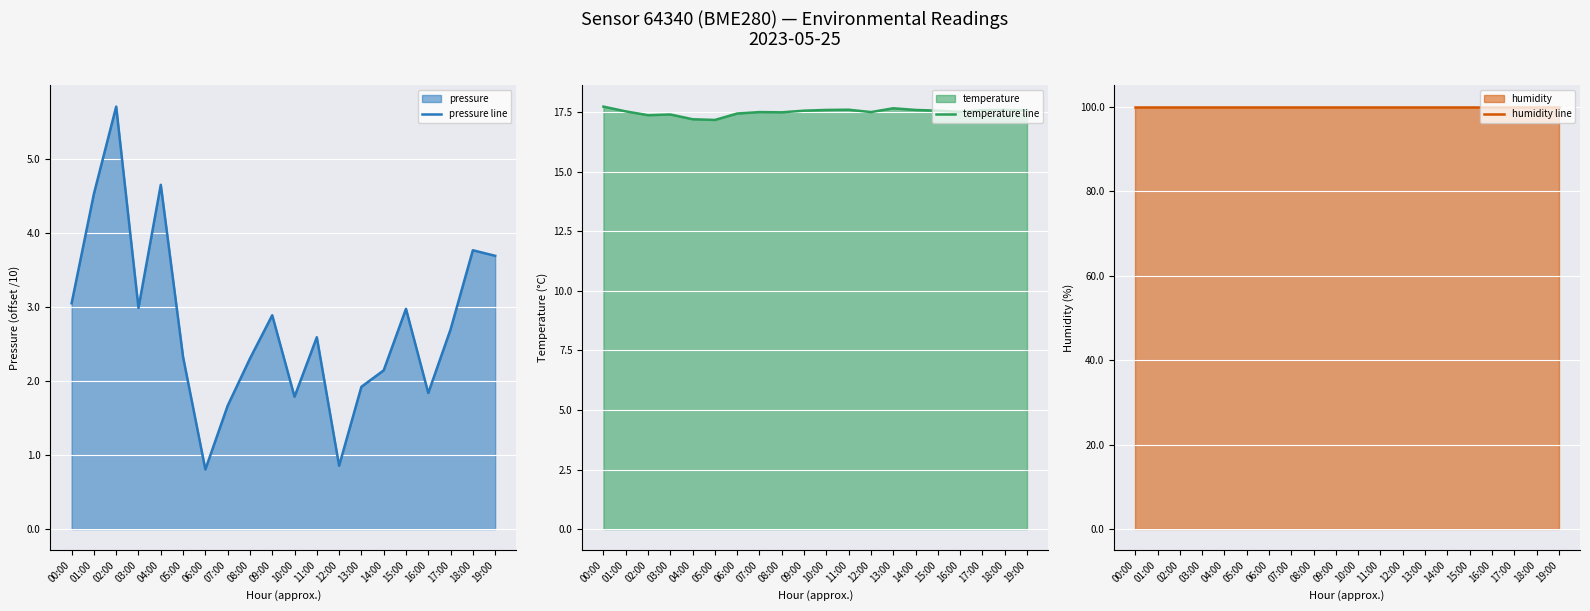

Reading right to left, transcribe all the data shown in this chart.

pressure line: 19:00=3.7	18:00=3.8	17:00=2.7	16:00=1.8	15:00=3.0	14:00=2.1	13:00=1.9	12:00=0.9	11:00=2.6	10:00=1.8	09:00=2.9	08:00=2.3	07:00=1.7	06:00=0.8	05:00=2.3	04:00=4.7	03:00=3.0	02:00=5.7	01:00=4.5	00:00=3.0
temperature line: 19:00=17.6	18:00=17.6	17:00=17.6	16:00=17.5	15:00=17.6	14:00=17.6	13:00=17.7	12:00=17.5	11:00=17.6	10:00=17.6	09:00=17.6	08:00=17.5	07:00=17.5	06:00=17.4	05:00=17.2	04:00=17.2	03:00=17.4	02:00=17.4	01:00=17.5	00:00=17.7
humidity line: 19:00=100.0	18:00=100.0	17:00=100.0	16:00=100.0	15:00=100.0	14:00=100.0	13:00=100.0	12:00=100.0	11:00=100.0	10:00=100.0	09:00=100.0	08:00=100.0	07:00=100.0	06:00=100.0	05:00=100.0	04:00=100.0	03:00=100.0	02:00=100.0	01:00=100.0	00:00=100.0